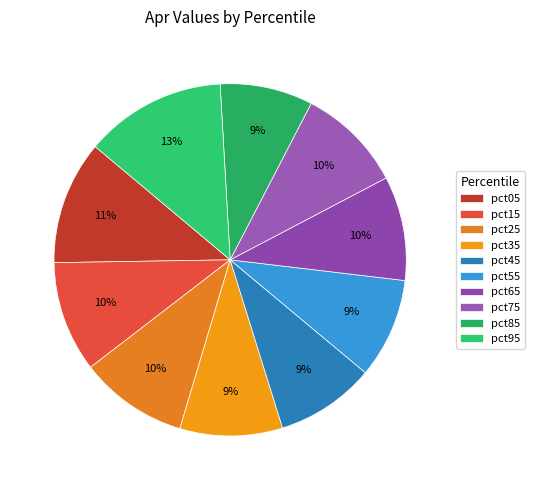

How many slices are in this pie chart?

10